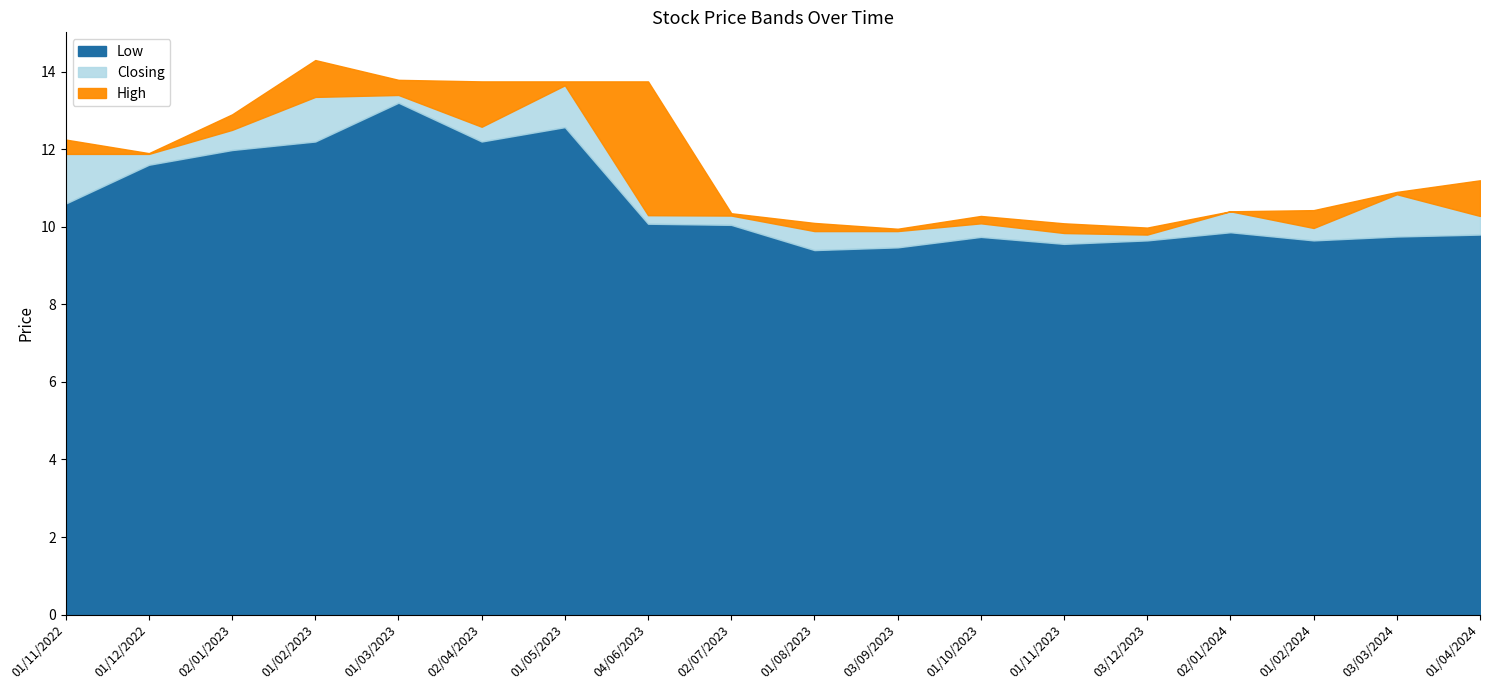

What is the lowest value of the Closing series?

9.8